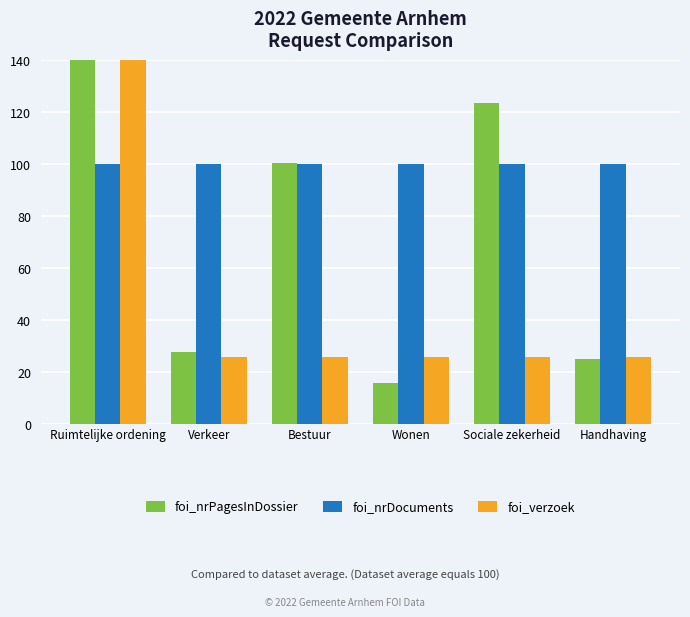

Reading left to right, list all the values displayed in this chart.

foi_nrPagesInDossier: Ruimtelijke ordening=307.0	Verkeer=27.9	Bestuur=100.5	Wonen=15.8	Sociale zekerheid=123.7	Handhaving=25.1
foi_nrDocuments: Ruimtelijke ordening=100.0	Verkeer=100.0	Bestuur=100.0	Wonen=100.0	Sociale zekerheid=100.0	Handhaving=100.0
foi_verzoek: Ruimtelijke ordening=471.4	Verkeer=25.7	Bestuur=25.7	Wonen=25.7	Sociale zekerheid=25.7	Handhaving=25.7